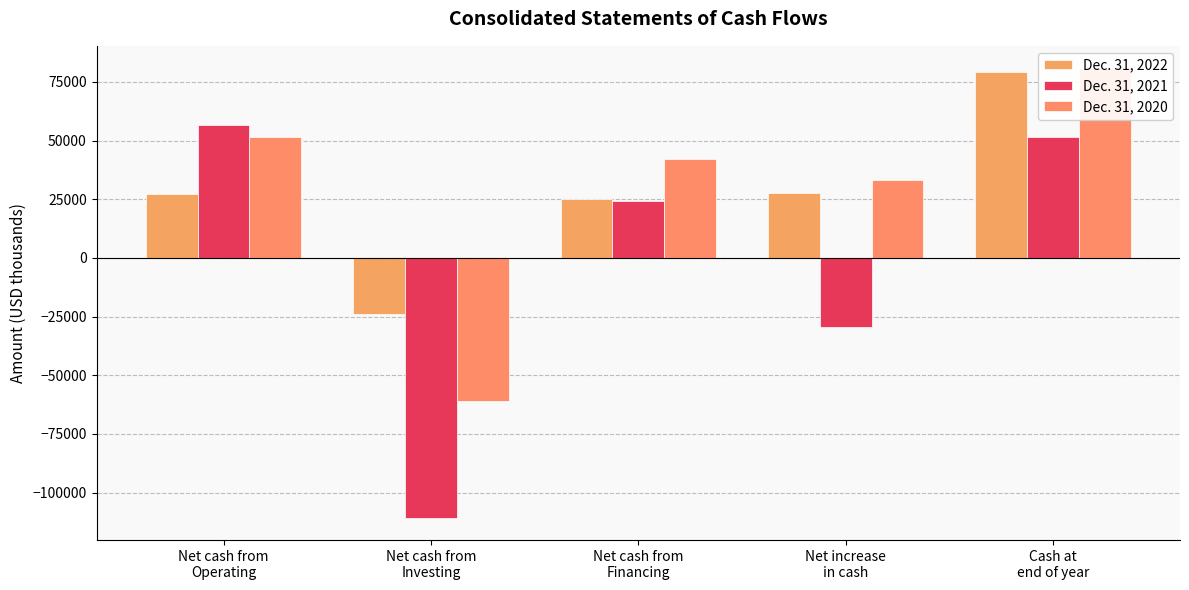

Reading left to right, list all the values displayed in this chart.

Dec. 31, 2022: 27183	-24082	25063	27740	79073
Dec. 31, 2021: 56793	-110661	24383	-29474	51333
Dec. 31, 2020: 51409	-60801	42147	33350	80807